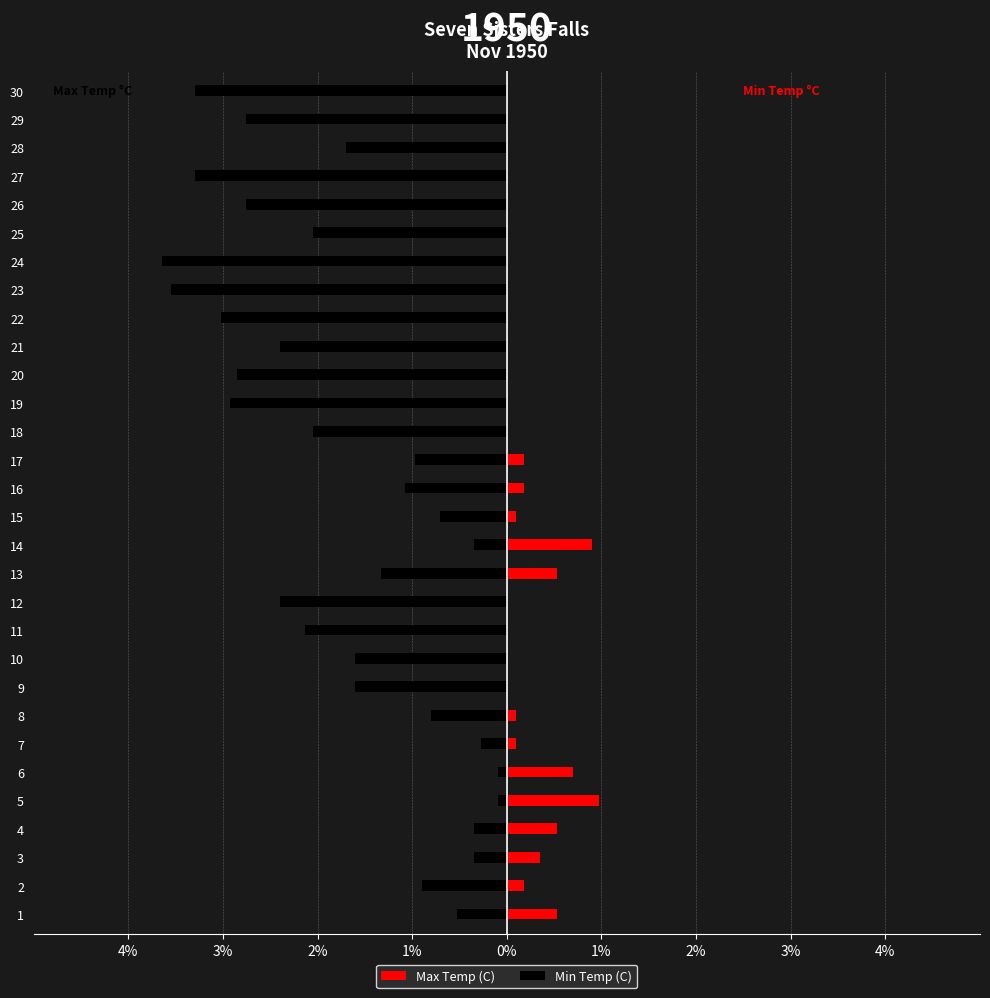

What is the difference between the maximum and minimum values in the Min Temp (C) series?

3.6